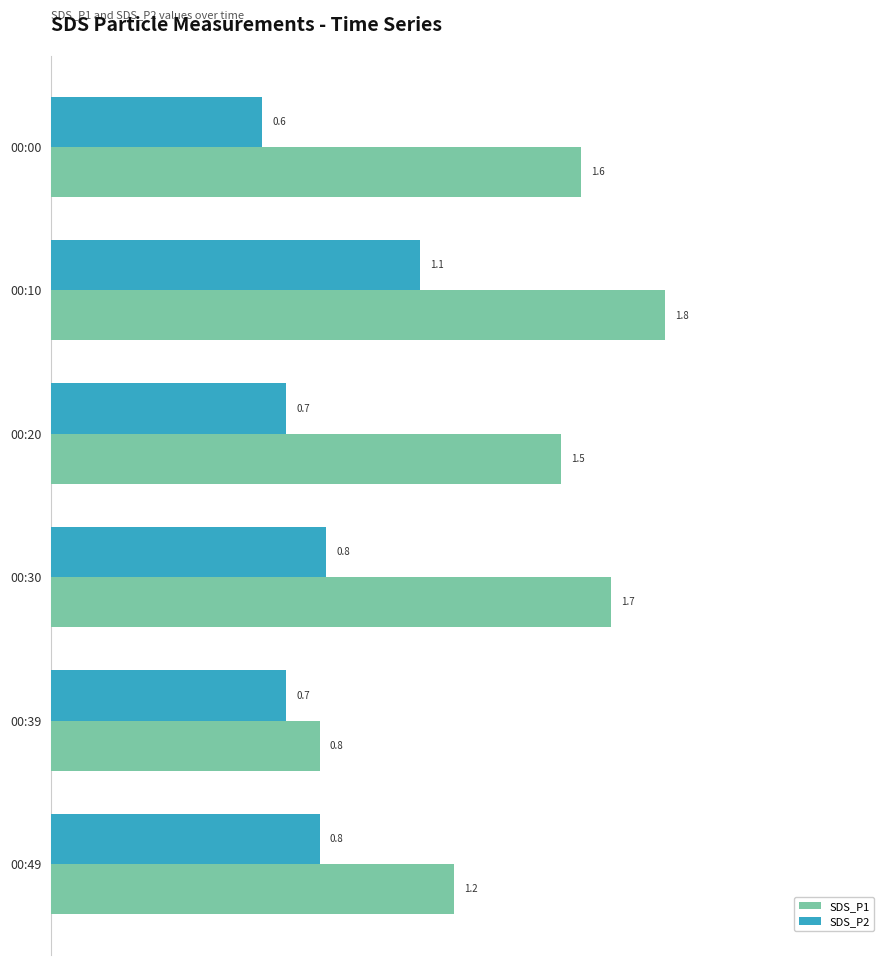

Rank the categories by SDS_P1 value from highest to lowest.

00:10, 00:30, 00:00, 00:20, 00:49, 00:39